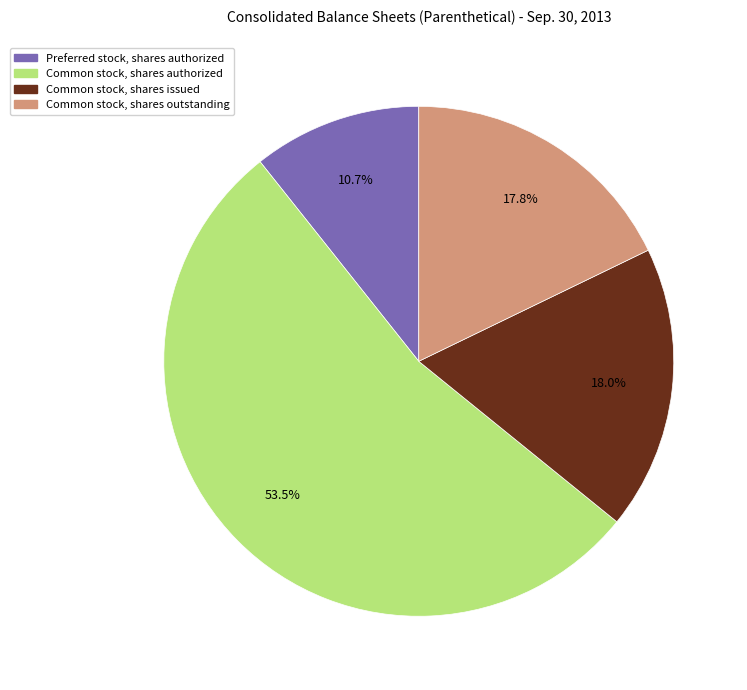

To the nearest percent, what is the average slice percentage?

25%